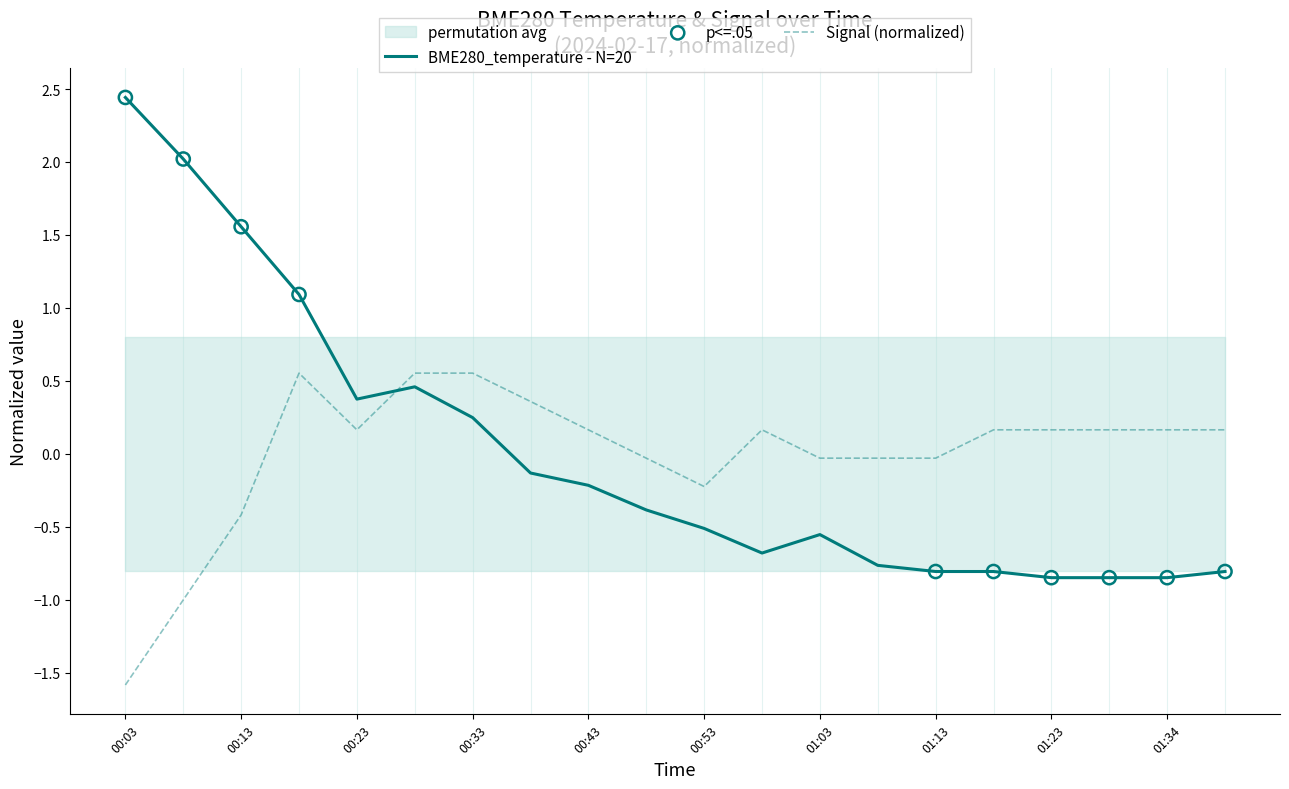

What are all the series names shown in the legend?

BME280_temperature, Signal